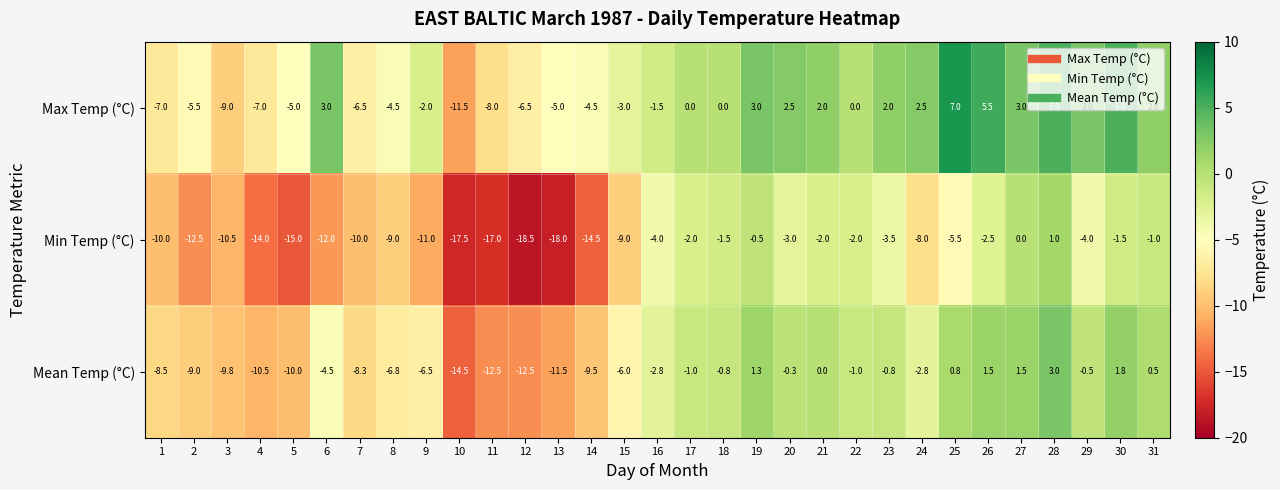

At which category is the sum across all series the highest?

28